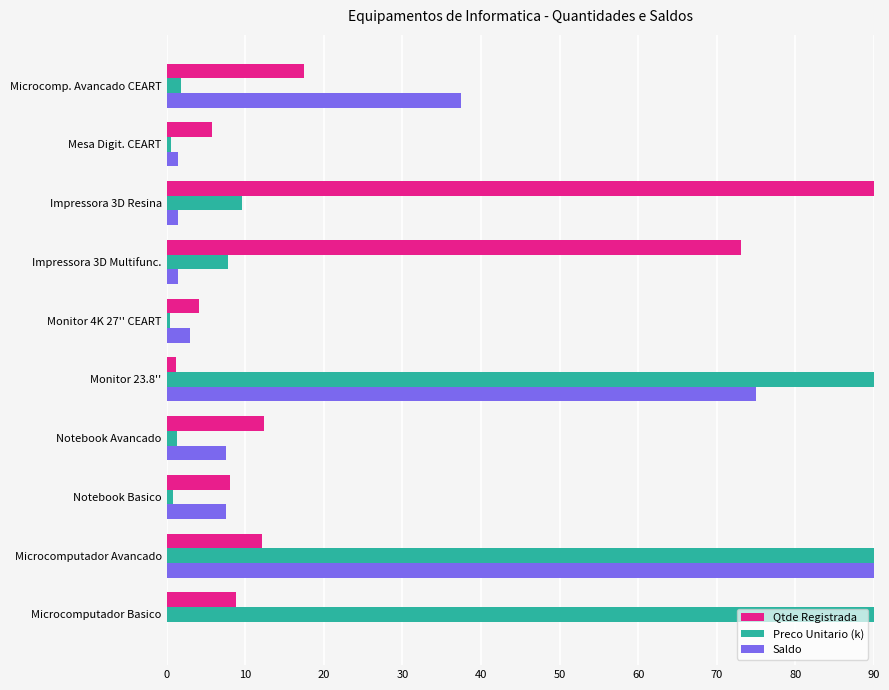

Between Microcomputador Avancado and Mesa Digit. CEART, which series saw the biggest shift?

Preco Unitario (k)